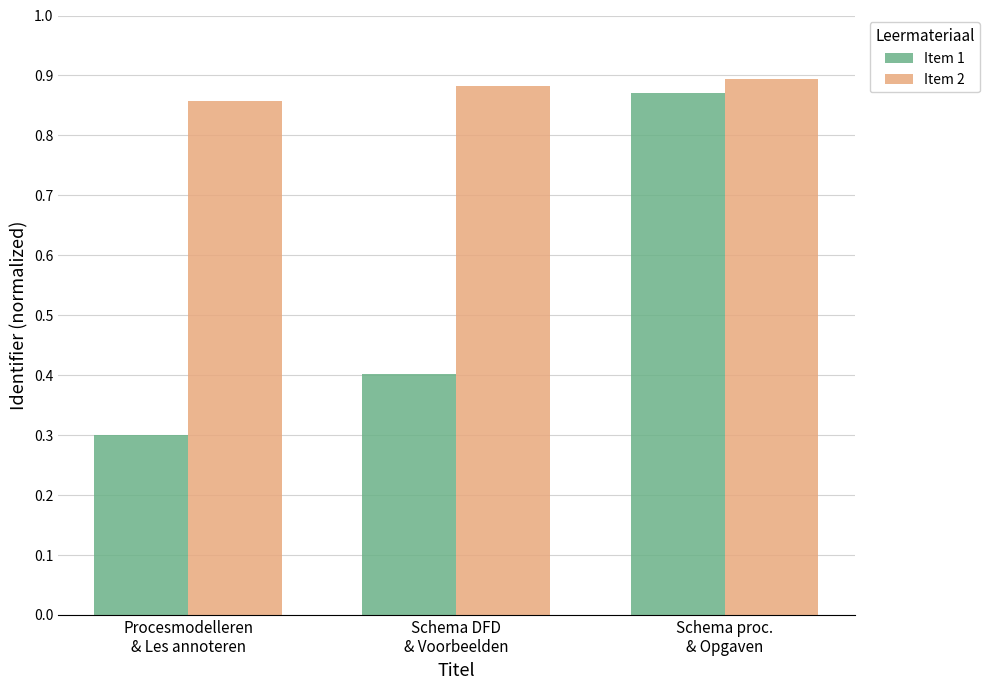

What position from the left is Procesmodelleren
& Les annoteren?

1